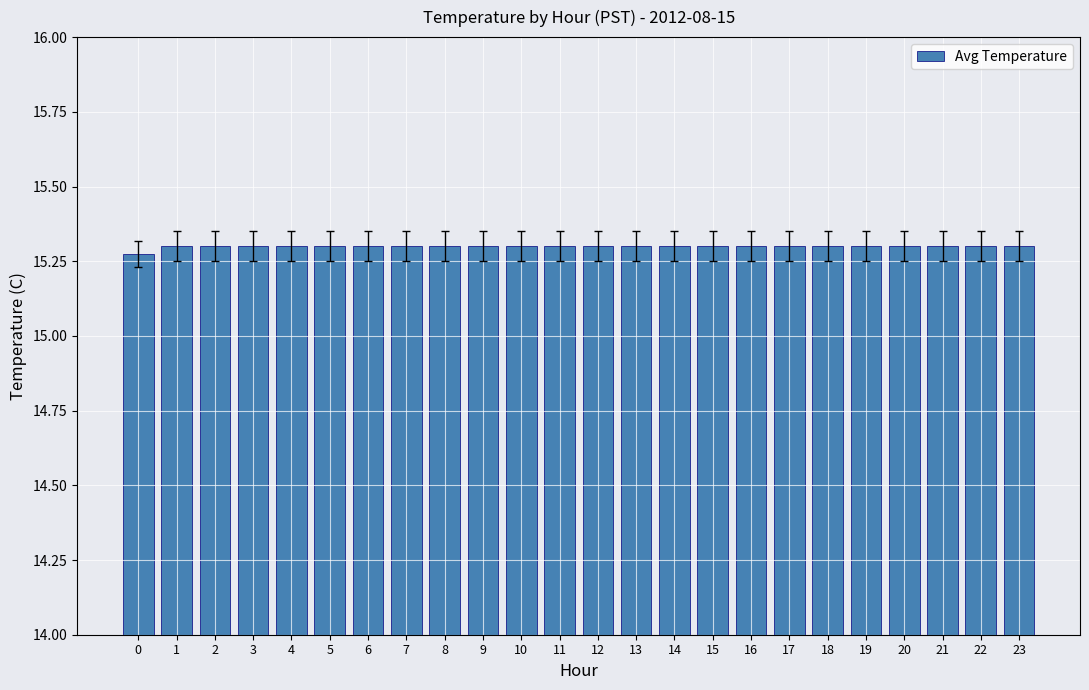

What is the ratio of the value at 12 to the value at 0?

1.0